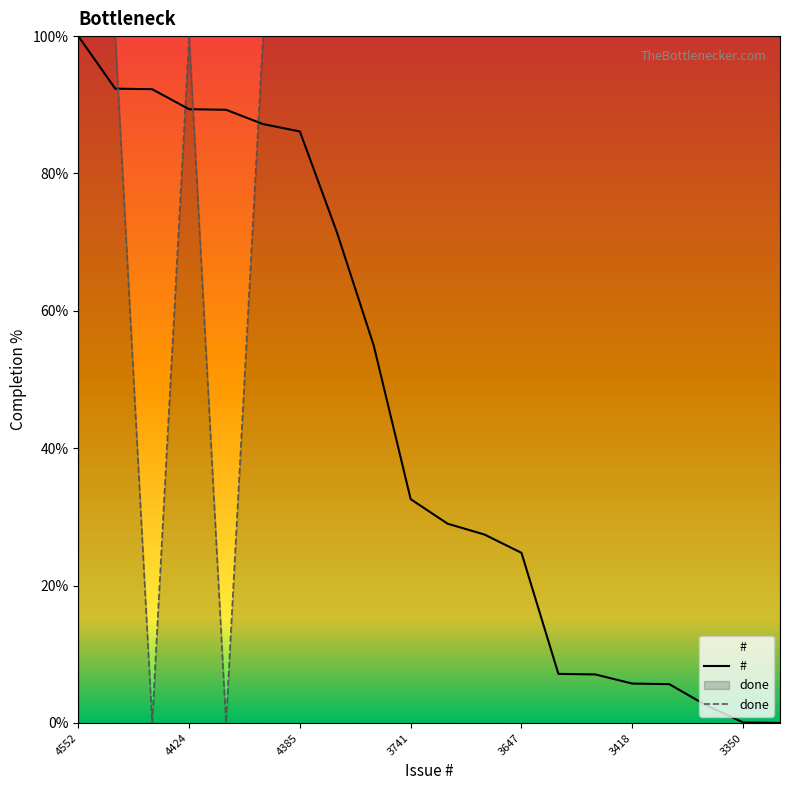

Is it true that # equals 100.0 at 4552?

True